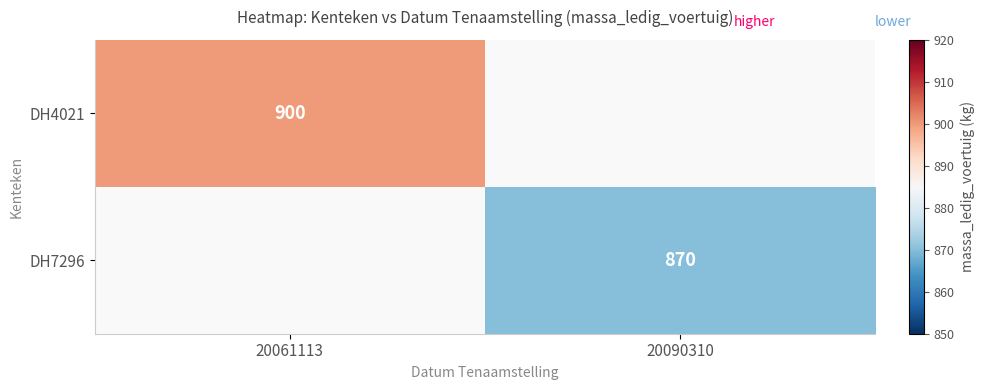

Is it true that DH4021 equals 900 at 20061113?

True